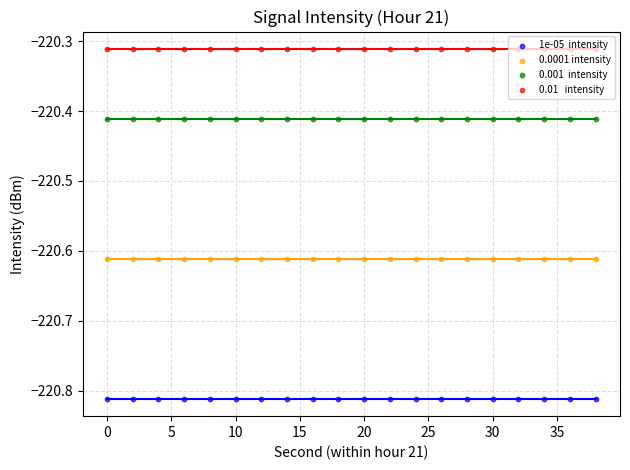

Is the value of 1e-05  intensity at 40 greater than the value of 0.01   intensity at 40?

No